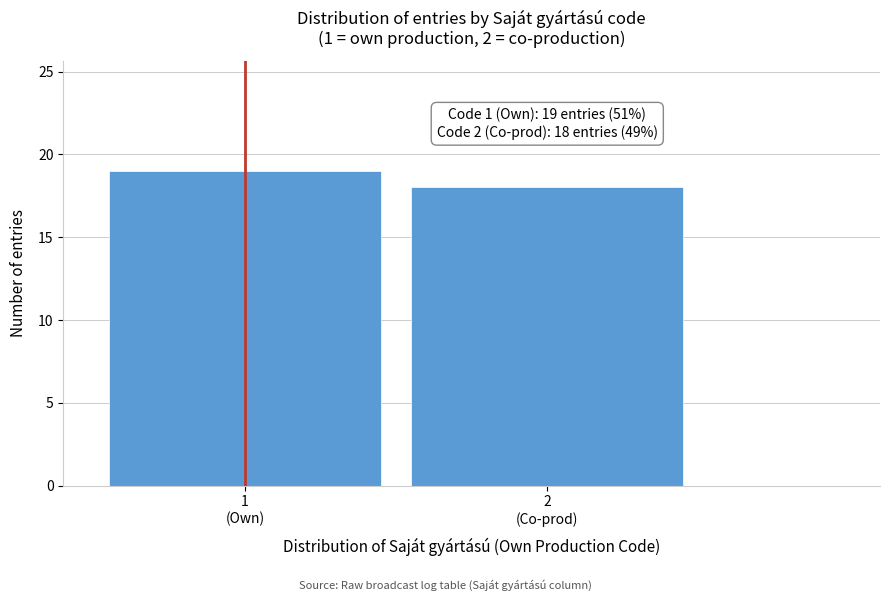

Reading right to left, list all the values displayed in this chart.

18	19